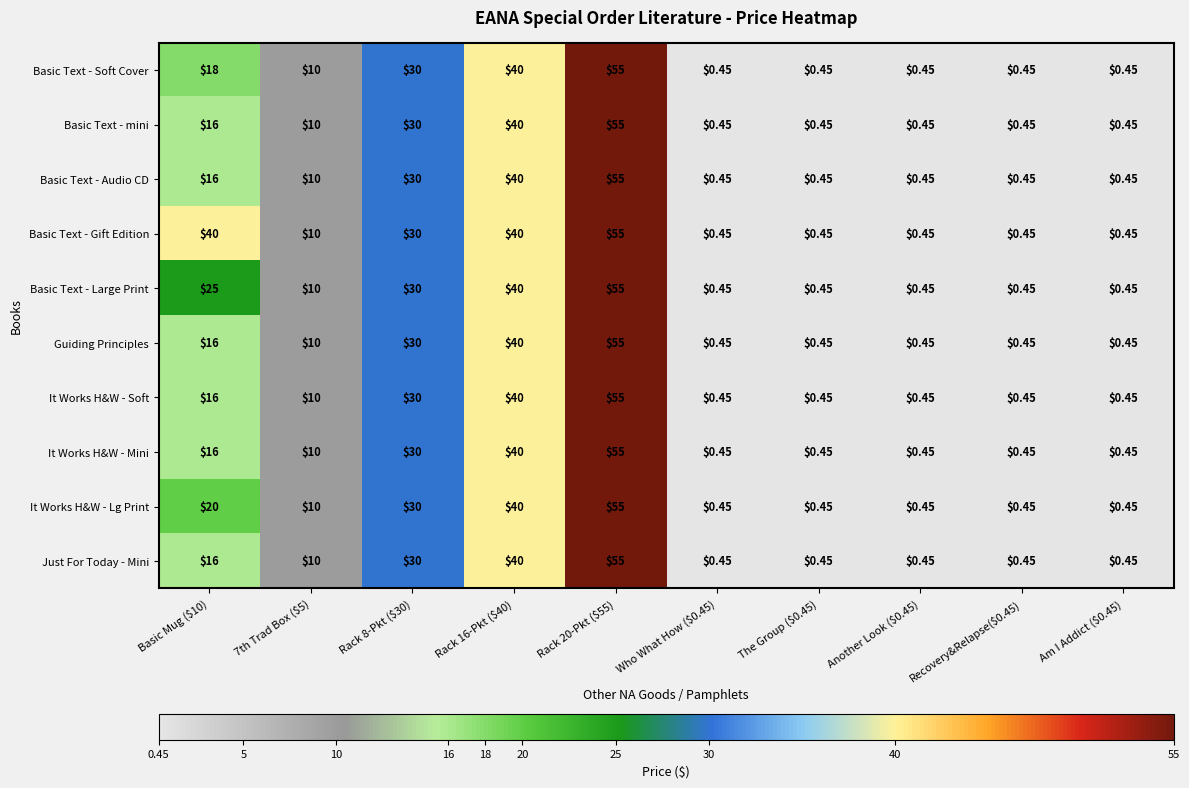

How many categories are shown in the chart?

10